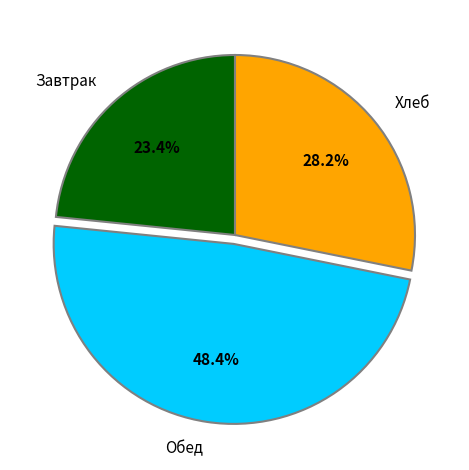

Rank the categories by value from lowest to highest.

Завтрак, Хлеб, Обед